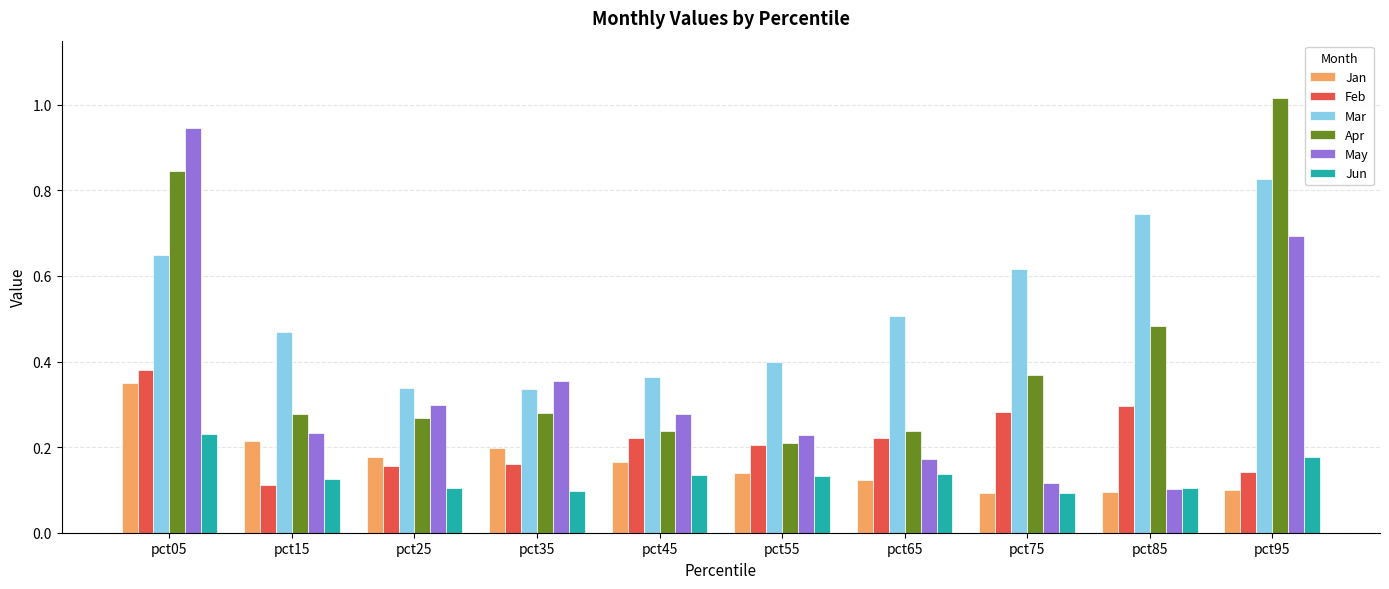

Is it true that Jan equals 0.1 at pct85?

True